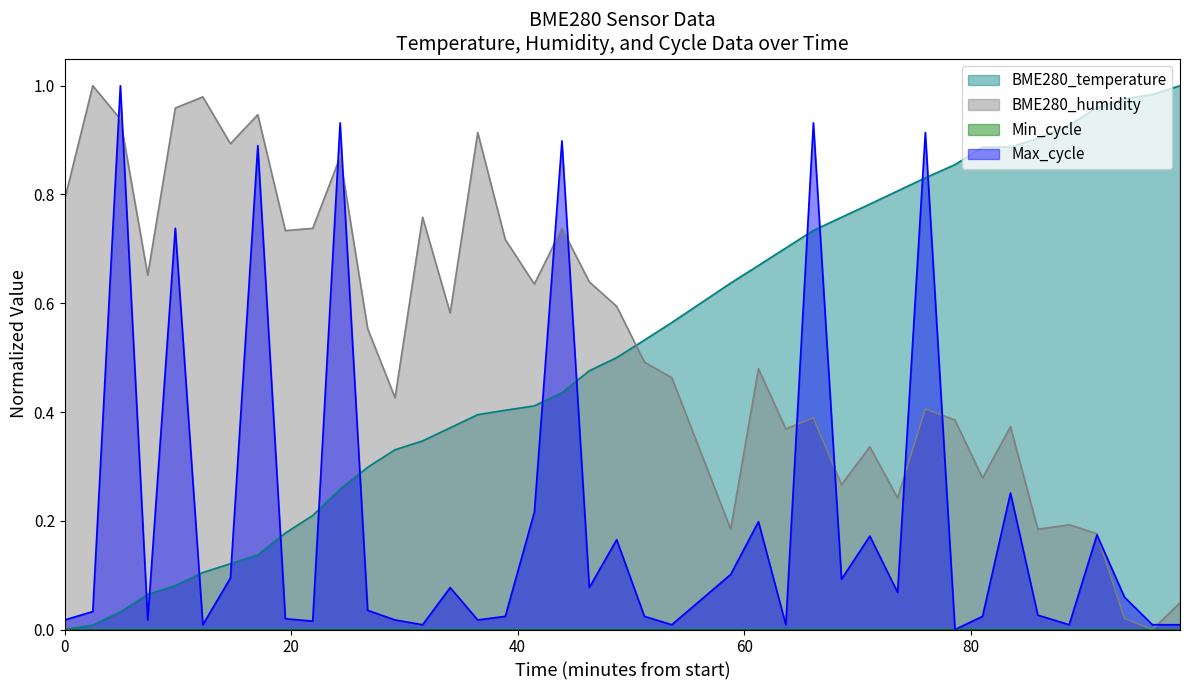

Reading left to right, extract all data points from this chart.

BME280_temperature: 0.0	0.0	0.0	0.1	0.1	0.1	0.1	0.1	0.2	0.2	0.3	0.3	0.3	0.3	0.4	0.4	0.4	0.4	0.4	0.5	0.5	0.5	0.6	0.6	0.7	0.7	0.7	0.8	0.8	0.8	0.8	0.9	0.9	0.9	0.9	0.9	1.0	1.0	1.0	1.0
BME280_humidity: 0.8	1.0	0.9	0.7	1.0	1.0	0.9	0.9	0.7	0.7	0.9	0.6	0.4	0.8	0.6	0.9	0.7	0.6	0.7	0.6	0.6	0.5	0.5	0.2	0.5	0.4	0.4	0.3	0.3	0.2	0.4	0.4	0.3	0.4	0.2	0.2	0.2	0.0	0.0	0.0
Max_cycle: 0.0	0.0	1.0	0.0	0.7	0.0	0.1	0.9	0.0	0.0	0.9	0.0	0.0	0.0	0.1	0.0	0.0	0.2	0.9	0.1	0.2	0.0	0.0	0.1	0.2	0.0	0.9	0.1	0.2	0.1	0.9	0.0	0.0	0.3	0.0	0.0	0.2	0.1	0.0	0.0